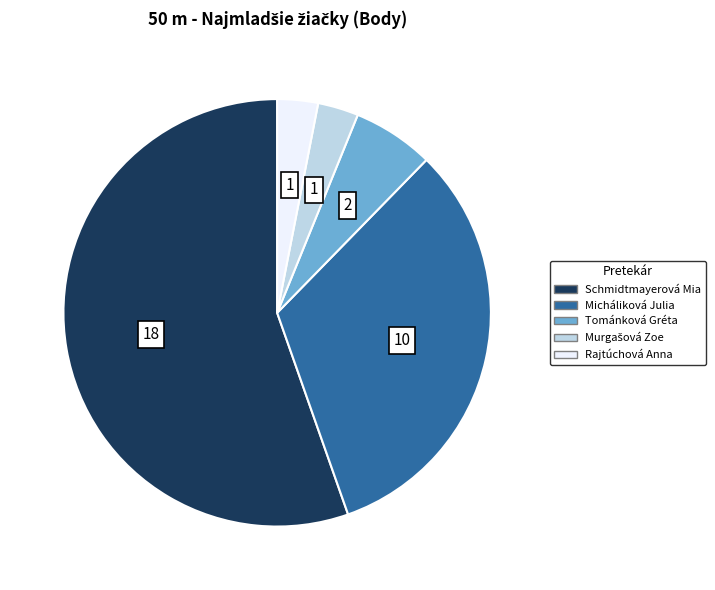

Count the number of slices in the pie.

5